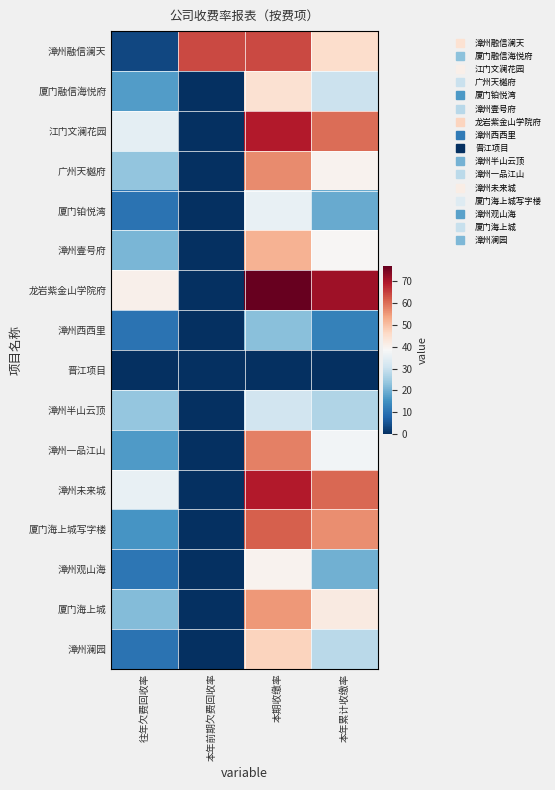

Which series has the largest total across all categories?

龙岩紫金山学院府